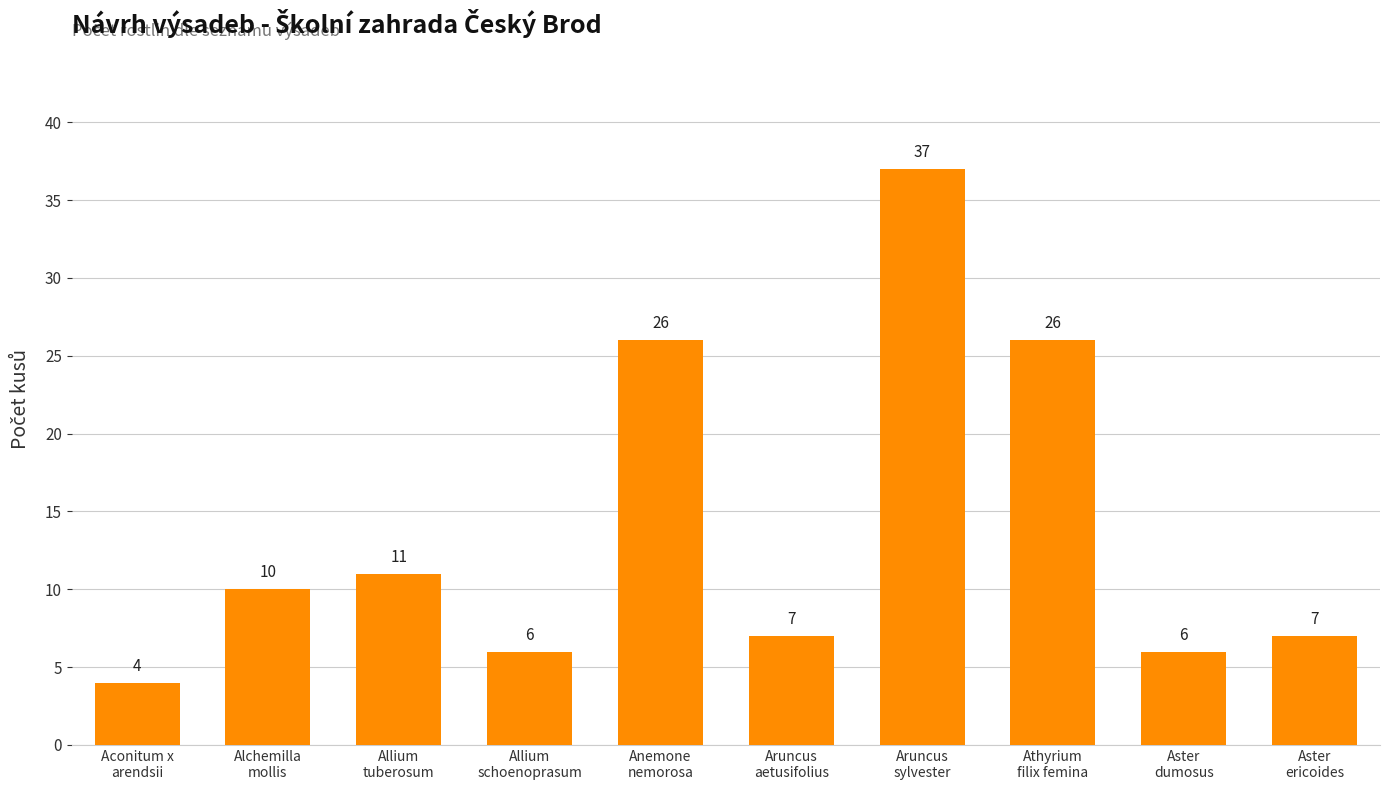

What position from the right is Aruncus
sylvester?

4